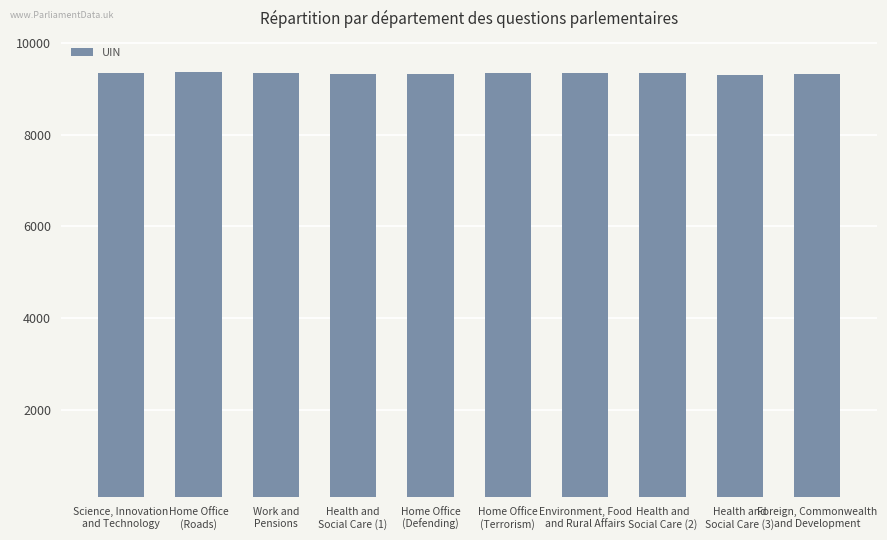

Rank the categories by value from lowest to highest.

Health and
Social Care (3), Foreign, Commonwealth
and Development, Health and
Social Care (1), Home Office
(Defending), Home Office
(Terrorism), Science, Innovation
and Technology, Health and
Social Care (2), Environment, Food
and Rural Affairs, Work and
Pensions, Home Office
(Roads)